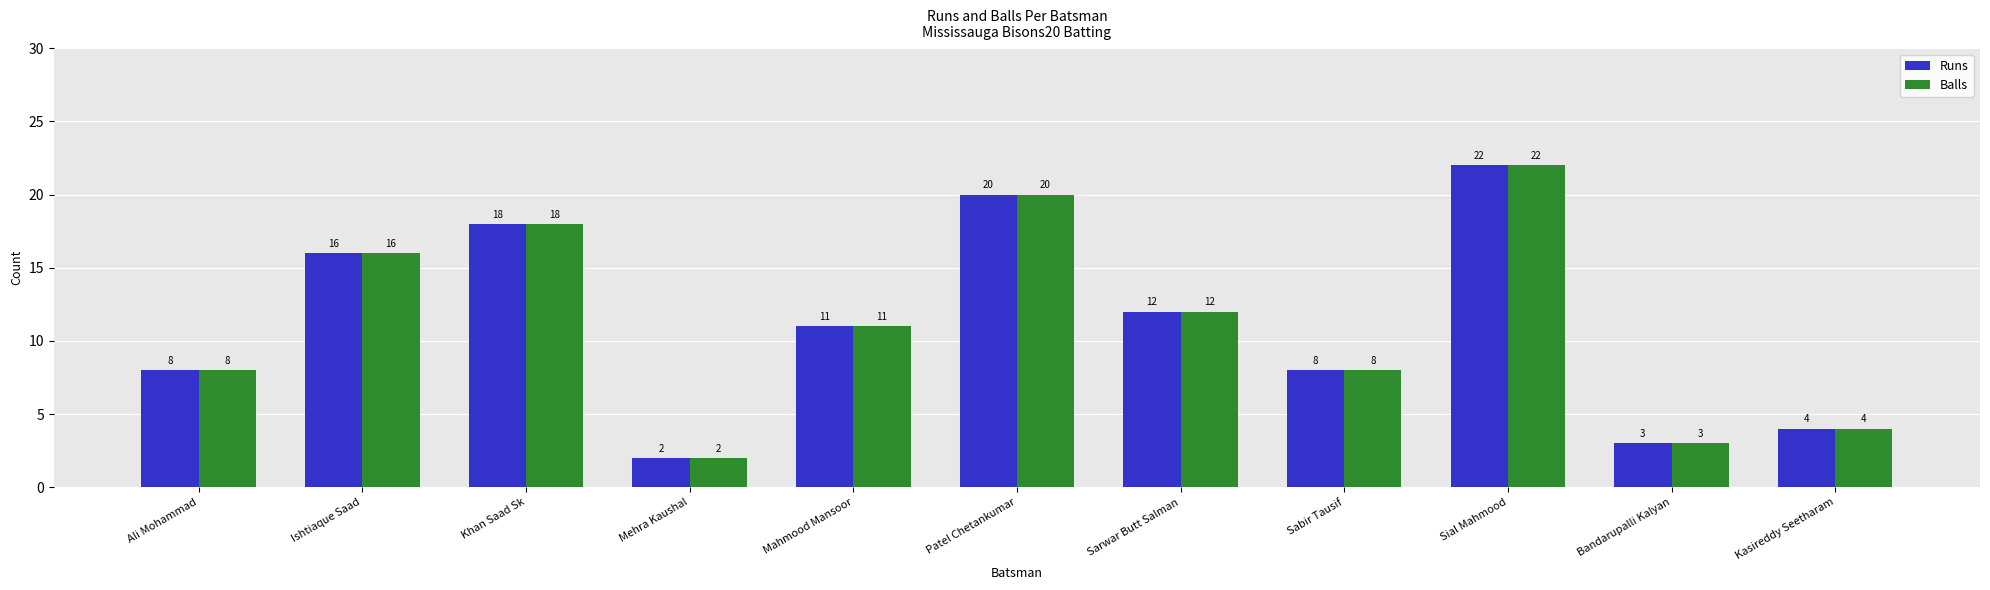

What is the approximate value of Runs at Khan Saad Sk, to the nearest 10?

20